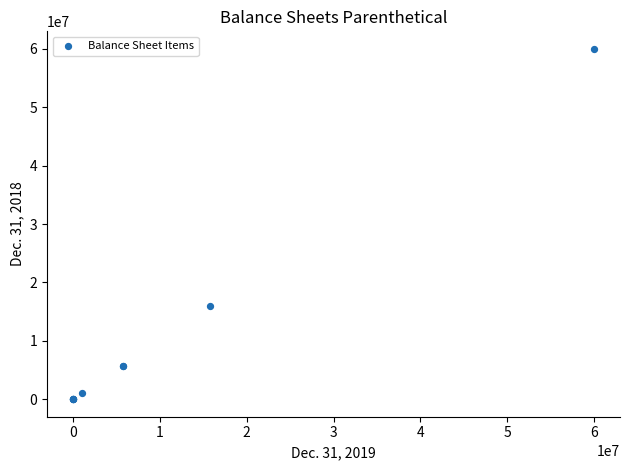

What Y value in the scatter plot is closest to 30000000?

15914128.0